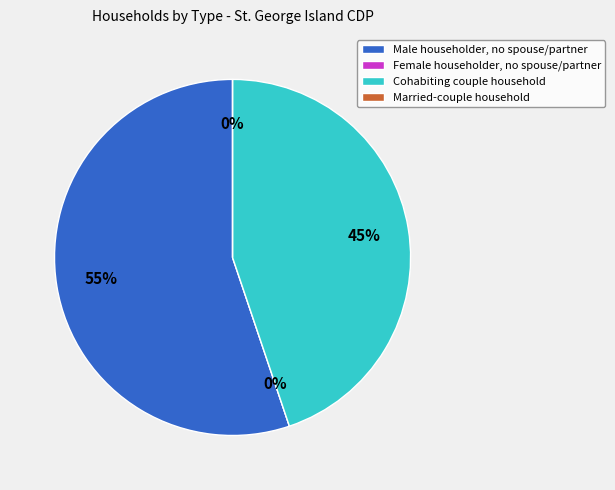

Which has a higher value, Female householder, no spouse/partner or Male householder, no spouse/partner?

Male householder, no spouse/partner